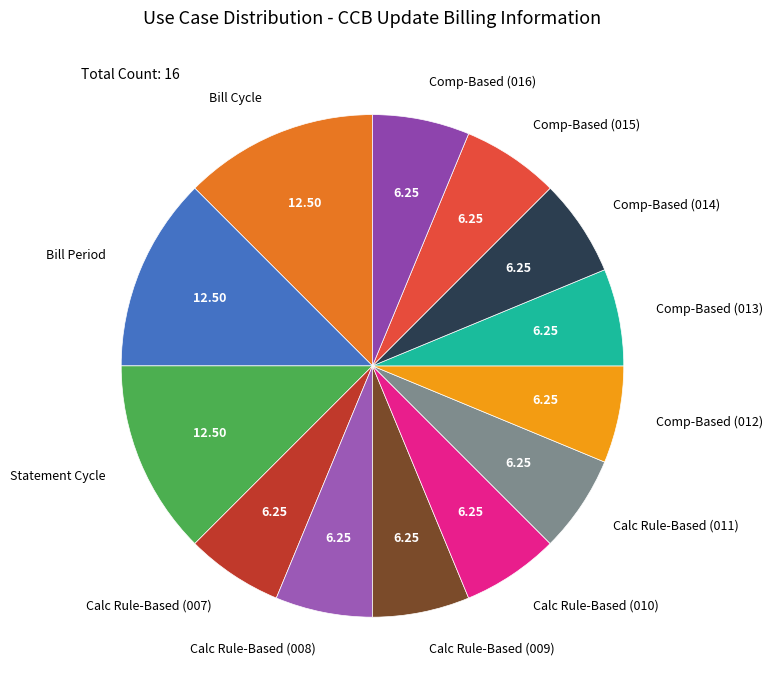

Combined, do Comp-Based (015) and Comp-Based (016) account for over 50%?

No